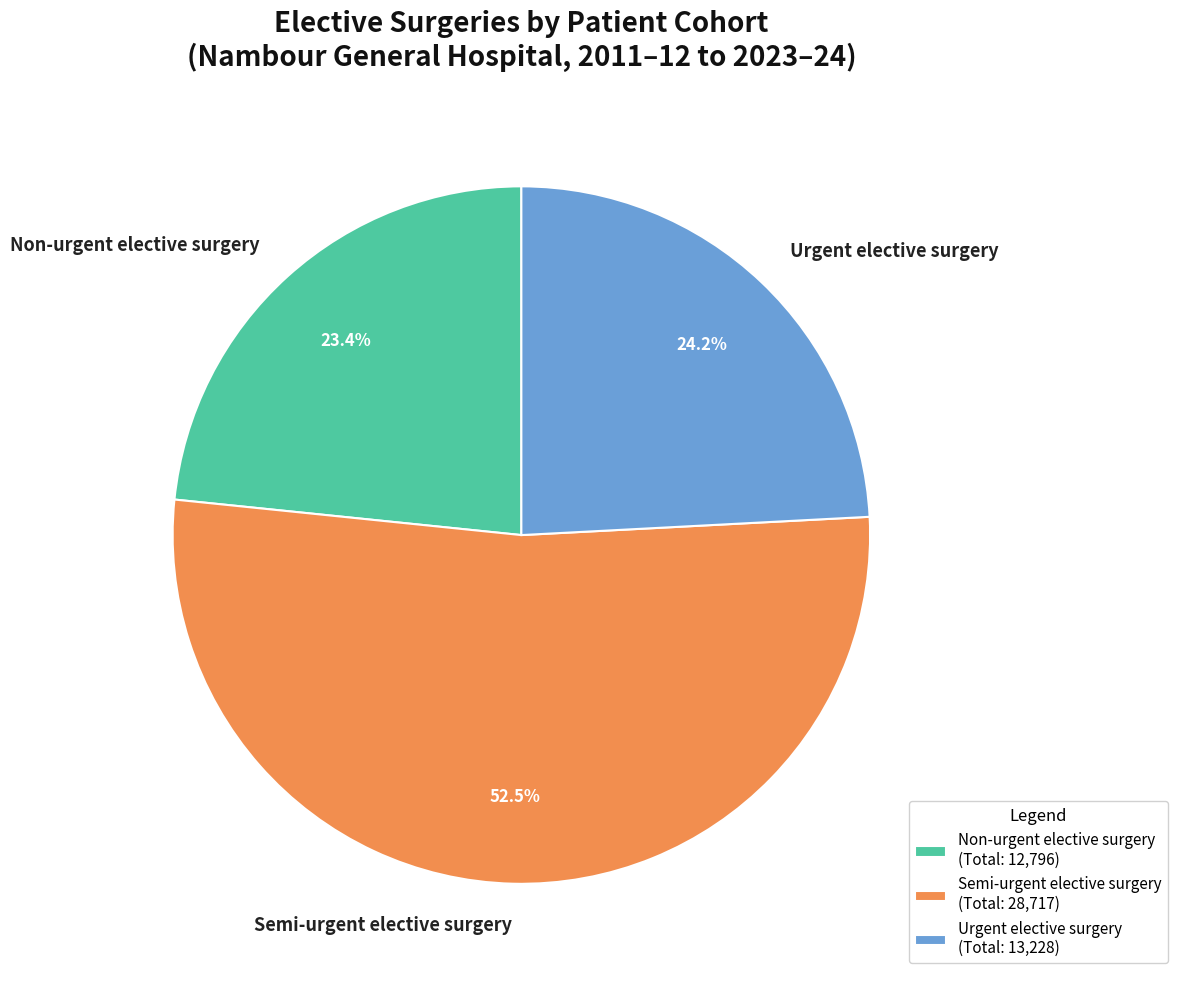

Is there any slice that represents more than half of the pie?

Yes